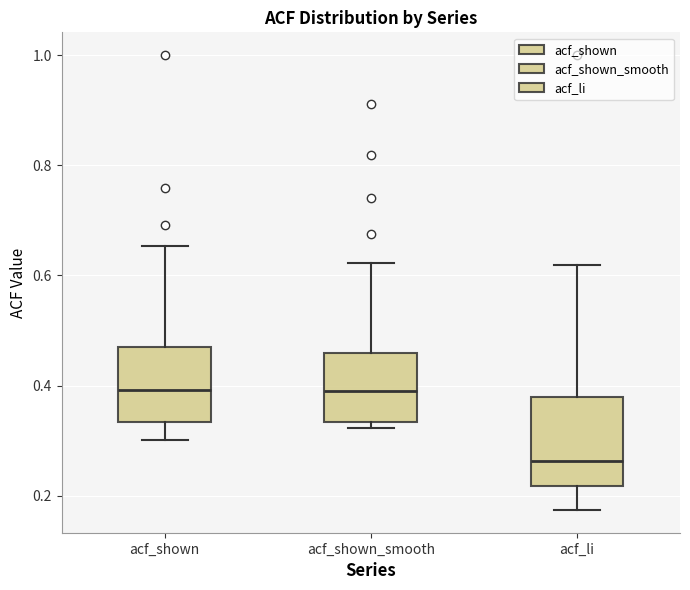

Which box is the tallest, from its lower edge to its upper edge?

acf_li